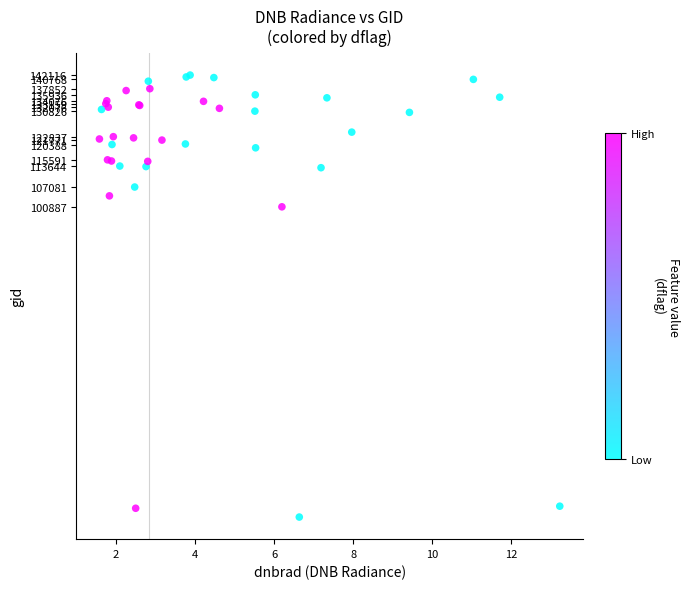

What Y value in the scatter plot is closest to 72956?

100887